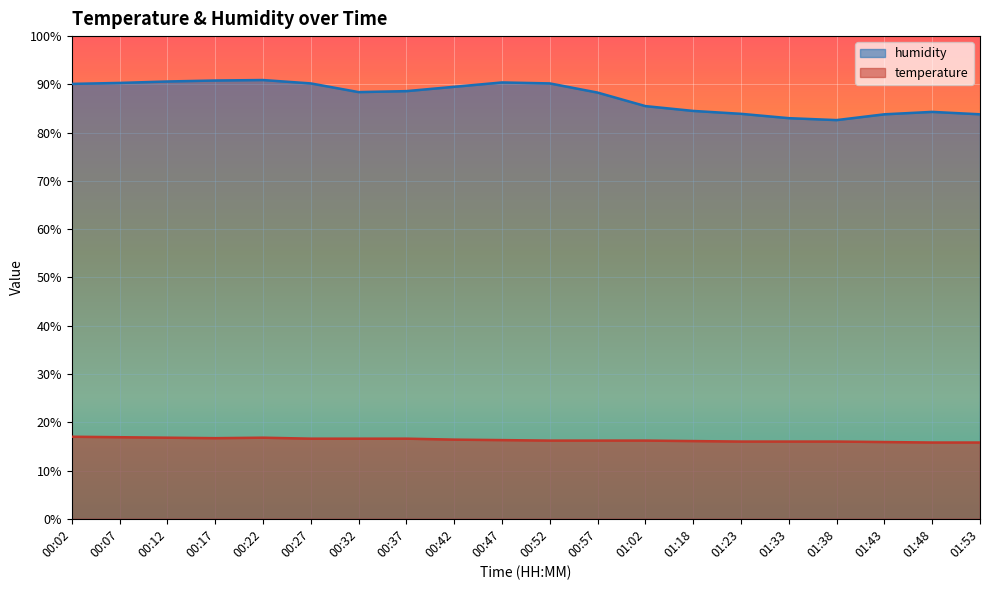

Between 00:02 and 01:02, which series saw the biggest shift?

humidity